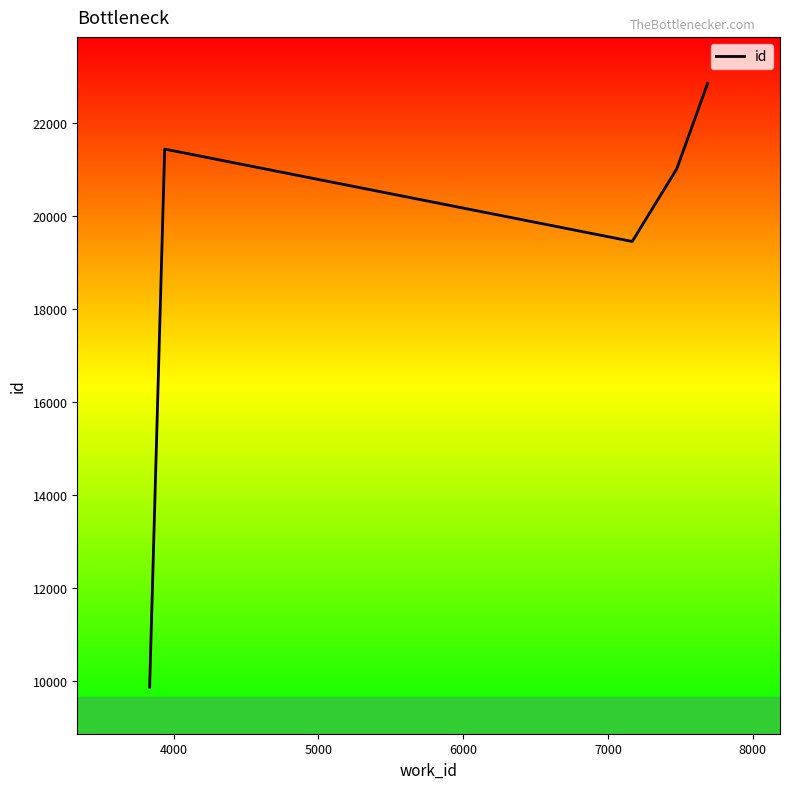

How many lines are shown in the chart?

1